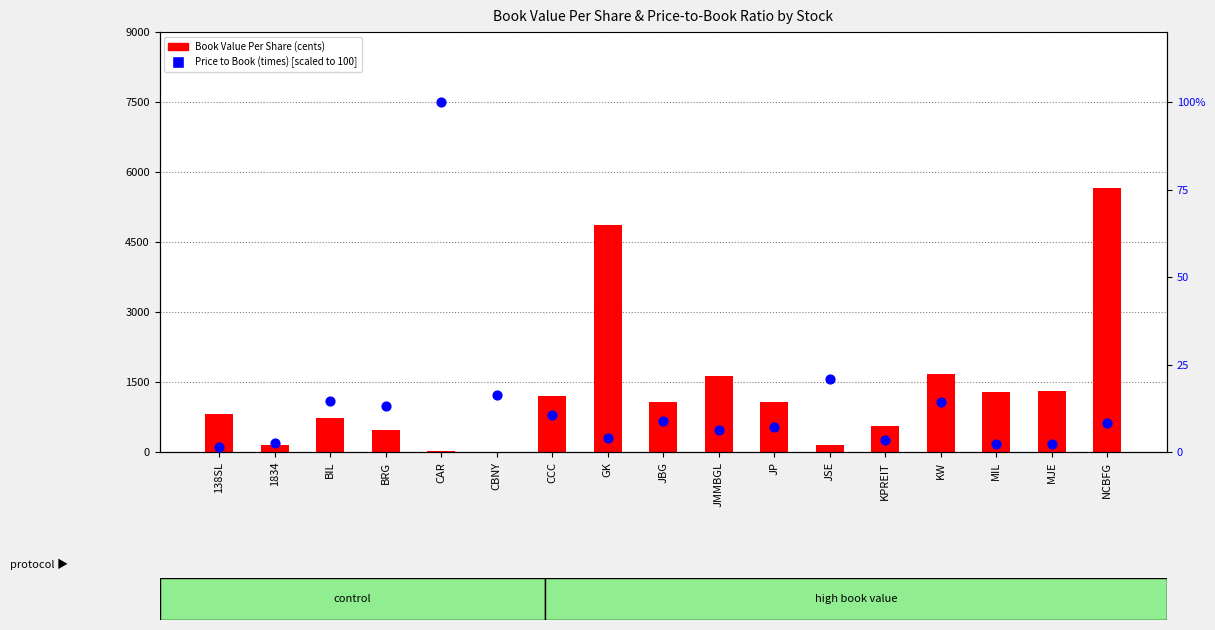

Which series contains the highest Y value?

Book Value Per Share (cents)